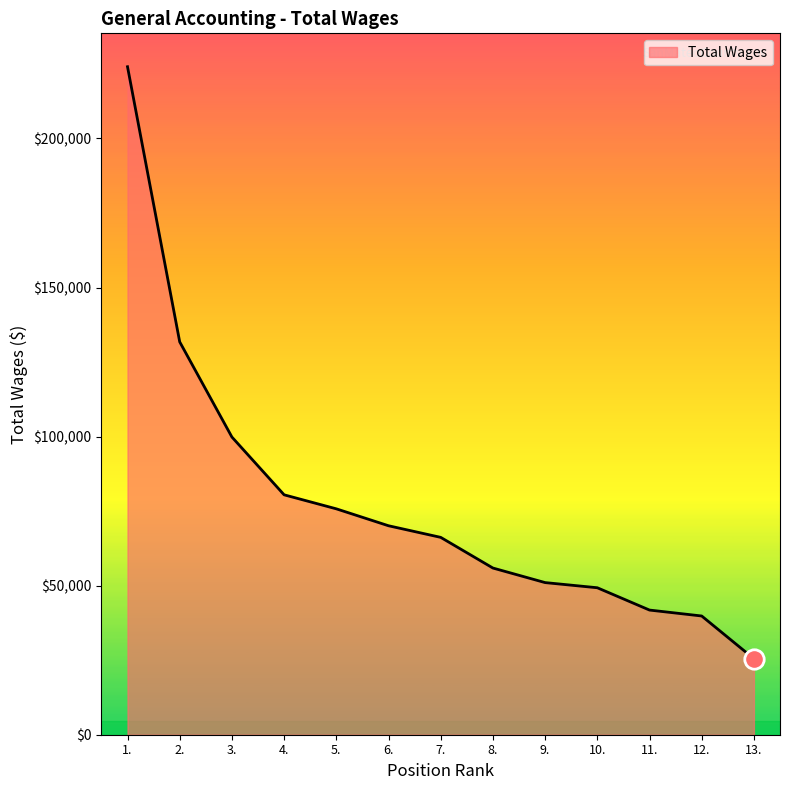

Is it true that the value at 10. is 79444?

False